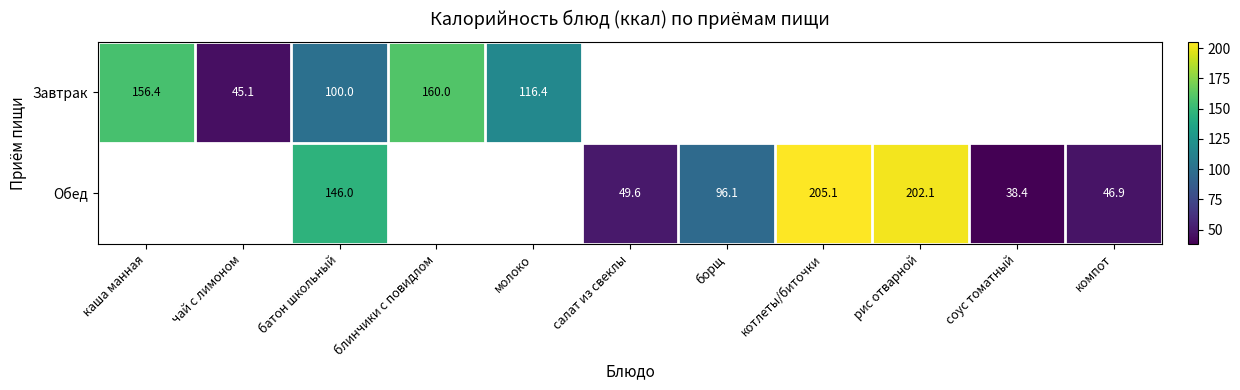

At which category does the chart reach its peak across all series?

котлеты/биточки